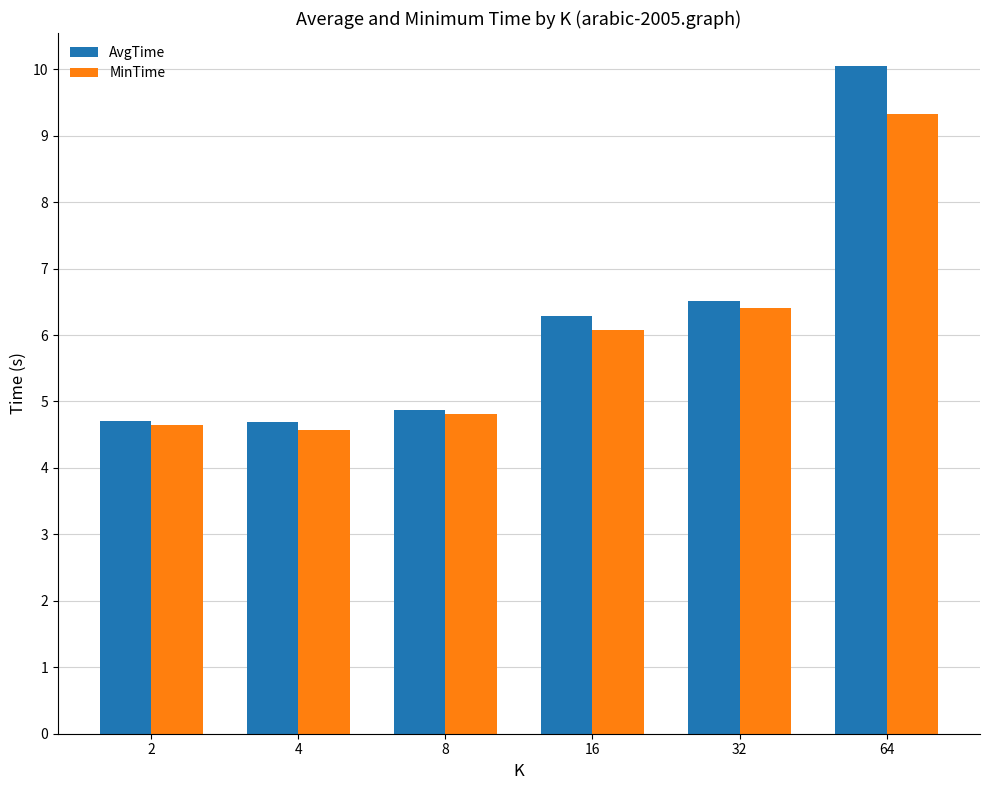

The value of MinTime at 8 is 4.8. True or false?

True